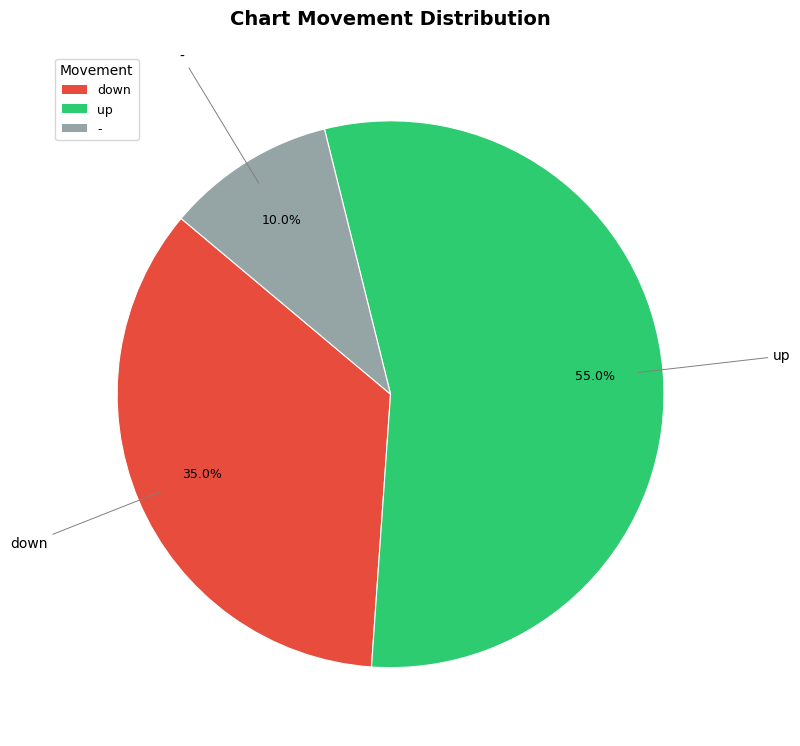

To the nearest percent, what portion does down represent?

35%